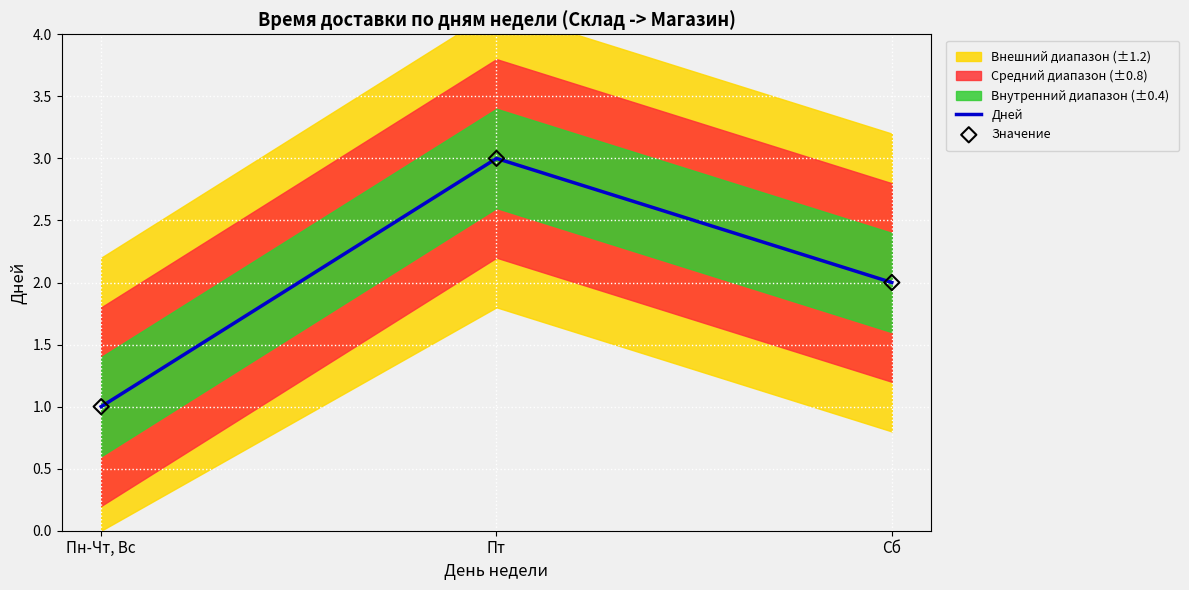

Which series contains the highest Y value?

Дней